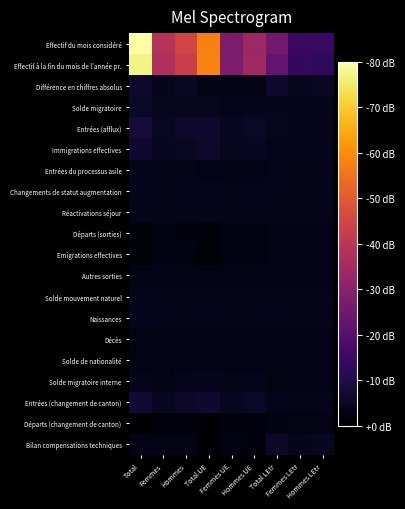

Reading right to left, transcribe all the data shown in this chart.

Effectif du mois considéré: Hommes LEtr=0.2	Femmes LEtr=0.2	Total LEtr=0.3	Hommes UE=0.4	Femmes UE=0.3	Total UE=0.7	Hommes=0.6	Femmes=0.5	Total=1.0
Effectif à la fin du mois de l'année pr.: Hommes LEtr=0.2	Femmes LEtr=0.2	Total LEtr=0.3	Hommes UE=0.4	Femmes UE=0.3	Total UE=0.7	Hommes=0.5	Femmes=0.5	Total=1.0
Différence en chiffres absolus: Hommes LEtr=0.1	Femmes LEtr=0.1	Total LEtr=0.1	Hommes UE=0.0	Femmes UE=0.0	Total UE=0.0	Hommes=0.1	Femmes=0.1	Total=0.1
Solde migratoire: Hommes LEtr=0.0	Femmes LEtr=0.0	Total LEtr=0.1	Hommes UE=0.1	Femmes UE=0.0	Total UE=0.1	Hommes=0.1	Femmes=0.1	Total=0.1
Entrées (afflux): Hommes LEtr=0.1	Femmes LEtr=0.0	Total LEtr=0.1	Hommes UE=0.1	Femmes UE=0.1	Total UE=0.1	Hommes=0.1	Femmes=0.1	Total=0.1
Immigrations effectives: Hommes LEtr=0.0	Femmes LEtr=0.0	Total LEtr=0.1	Hommes UE=0.1	Femmes UE=0.1	Total UE=0.1	Hommes=0.1	Femmes=0.1	Total=0.1
Entrées du processus asile: Hommes LEtr=0.0	Femmes LEtr=0.0	Total LEtr=0.0	Hommes UE=0.0	Femmes UE=0.0	Total UE=0.0	Hommes=0.0	Femmes=0.0	Total=0.0
Changements de statut augmentation: Hommes LEtr=0.0	Femmes LEtr=0.0	Total LEtr=0.0	Hommes UE=0.0	Femmes UE=0.0	Total UE=0.1	Hommes=0.1	Femmes=0.0	Total=0.1
Réactivations séjour: Hommes LEtr=0.0	Femmes LEtr=0.0	Total LEtr=0.0	Hommes UE=0.0	Femmes UE=0.0	Total UE=0.0	Hommes=0.0	Femmes=0.0	Total=0.0
Départs (sorties): Hommes LEtr=0.0	Femmes LEtr=0.0	Total LEtr=0.0	Hommes UE=0.0	Femmes UE=0.0	Total UE=0.0	Hommes=0.0	Femmes=0.0	Total=0.0
Emigrations effectives: Hommes LEtr=0.0	Femmes LEtr=0.0	Total LEtr=0.0	Hommes UE=0.0	Femmes UE=0.0	Total UE=0.0	Hommes=0.0	Femmes=0.0	Total=0.0
Autres sorties: Hommes LEtr=0.0	Femmes LEtr=0.0	Total LEtr=0.0	Hommes UE=0.0	Femmes UE=0.0	Total UE=0.0	Hommes=0.0	Femmes=0.0	Total=0.0
Solde mouvement naturel: Hommes LEtr=0.0	Femmes LEtr=0.0	Total LEtr=0.0	Hommes UE=0.0	Femmes UE=0.0	Total UE=0.0	Hommes=0.0	Femmes=0.0	Total=0.0
Naissances: Hommes LEtr=0.0	Femmes LEtr=0.0	Total LEtr=0.0	Hommes UE=0.0	Femmes UE=0.0	Total UE=0.0	Hommes=0.0	Femmes=0.0	Total=0.1
Décès: Hommes LEtr=0.0	Femmes LEtr=0.0	Total LEtr=0.0	Hommes UE=0.0	Femmes UE=0.0	Total UE=0.0	Hommes=0.0	Femmes=0.0	Total=0.0
Solde de nationalité: Hommes LEtr=0.0	Femmes LEtr=0.0	Total LEtr=0.0	Hommes UE=0.0	Femmes UE=0.0	Total UE=0.0	Hommes=0.0	Femmes=0.0	Total=0.0
Solde migratoire interne: Hommes LEtr=0.0	Femmes LEtr=0.0	Total LEtr=0.0	Hommes UE=0.1	Femmes UE=0.0	Total UE=0.1	Hommes=0.0	Femmes=0.0	Total=0.0
Entrées (changement de canton): Hommes LEtr=0.0	Femmes LEtr=0.0	Total LEtr=0.0	Hommes UE=0.1	Femmes UE=0.1	Total UE=0.1	Hommes=0.1	Femmes=0.1	Total=0.1
Départs (changement de canton): Hommes LEtr=0.0	Femmes LEtr=0.0	Total LEtr=0.0	Hommes UE=0.0	Femmes UE=0.0	Total UE=0.0	Hommes=0.0	Femmes=0.0	Total=0.0
Bilan compensations techniques: Hommes LEtr=0.1	Femmes LEtr=0.1	Total LEtr=0.1	Hommes UE=0.0	Femmes UE=0.0	Total UE=0.0	Hommes=0.0	Femmes=0.0	Total=0.0